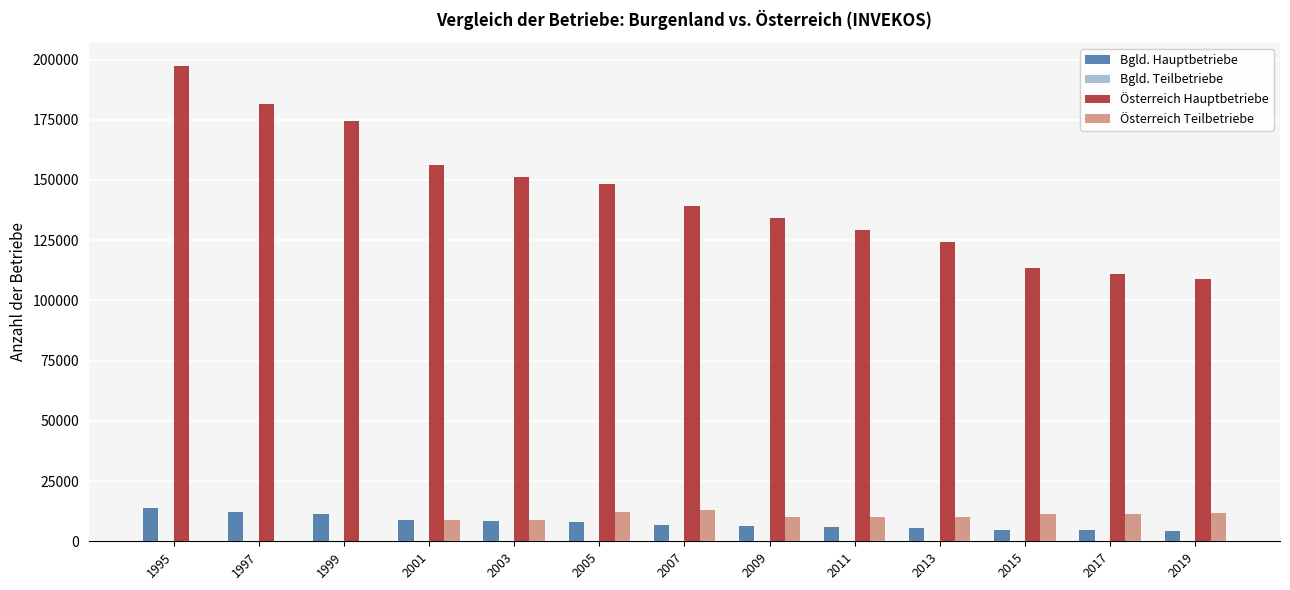

What is the maximum value shown in the chart?

197095